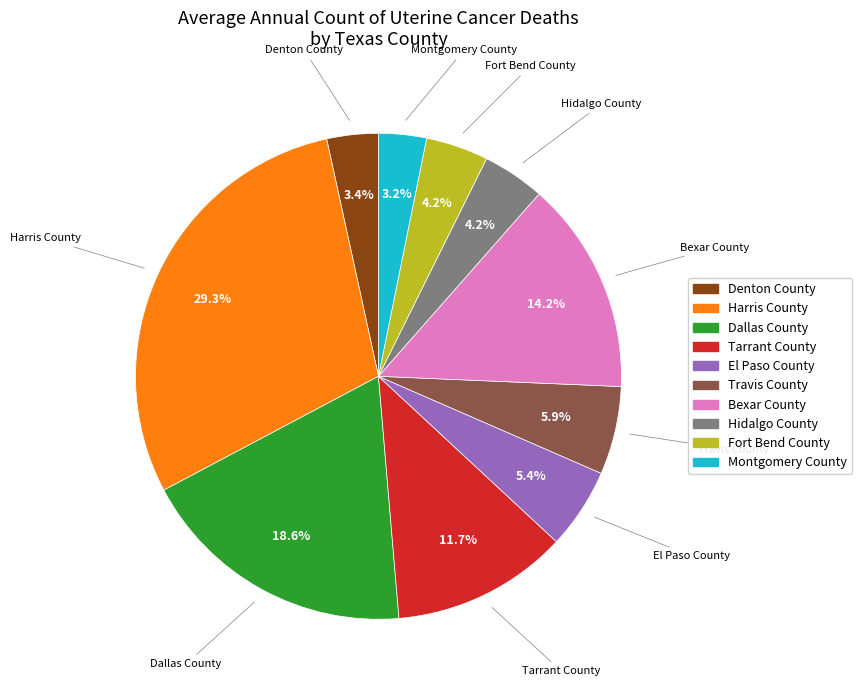

What is the largest slice in the pie chart?

Harris County